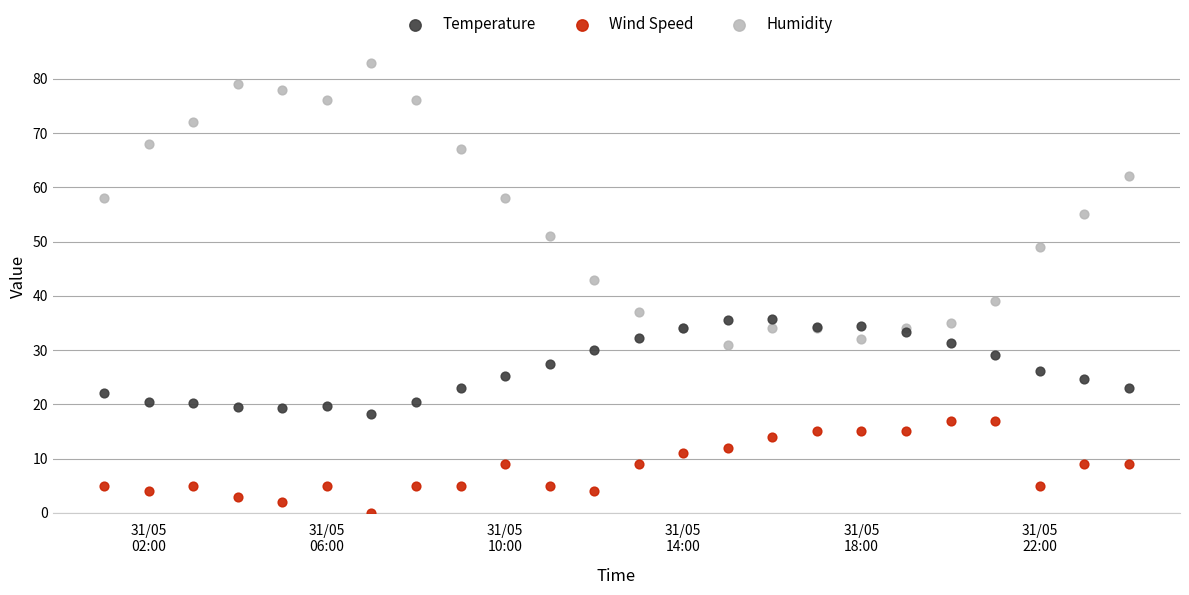

What are all the series names shown in the legend?

Temperature, Wind Speed, Humidity